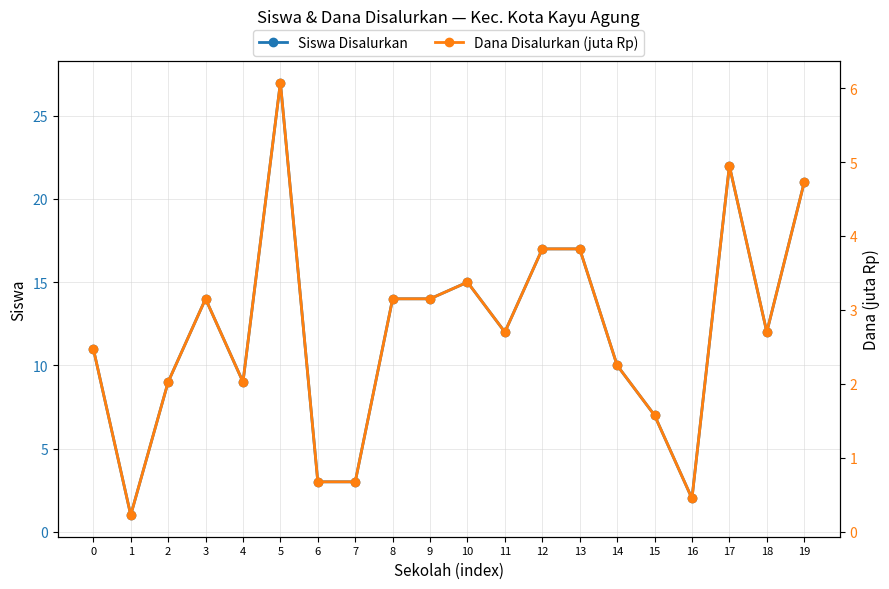

At which label is Siswa Disalurkan closest to 14?

3